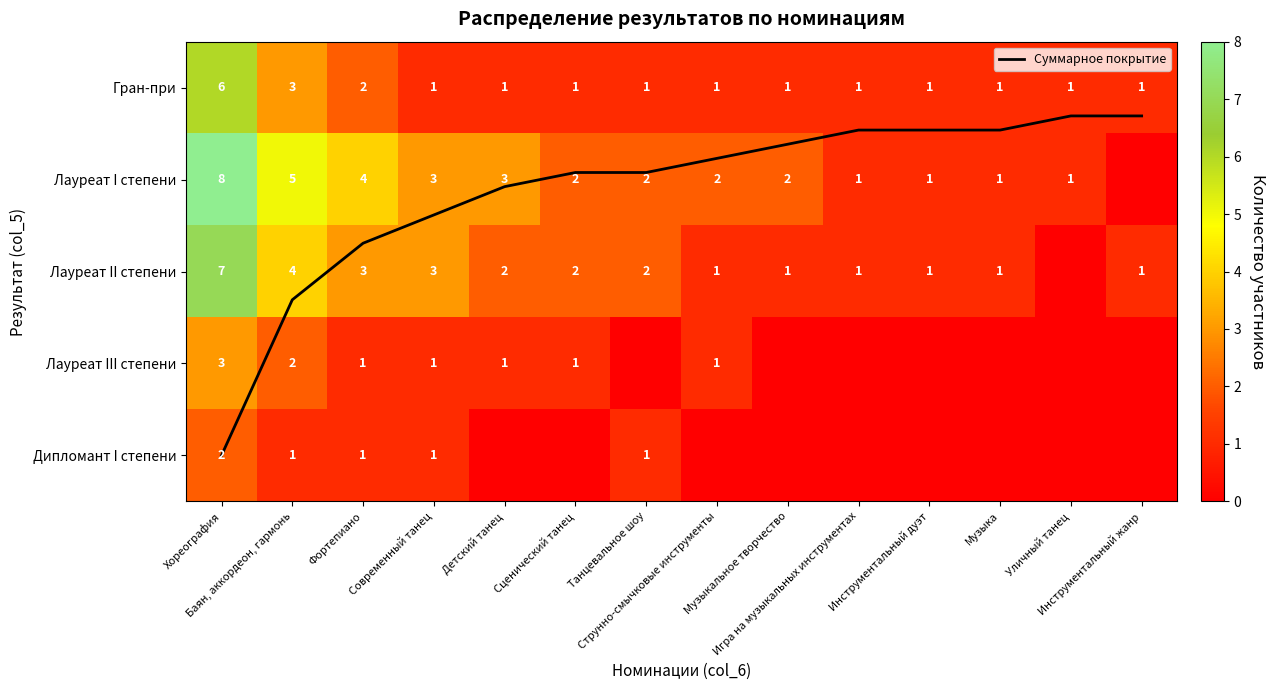

How many series are shown in this chart?

6